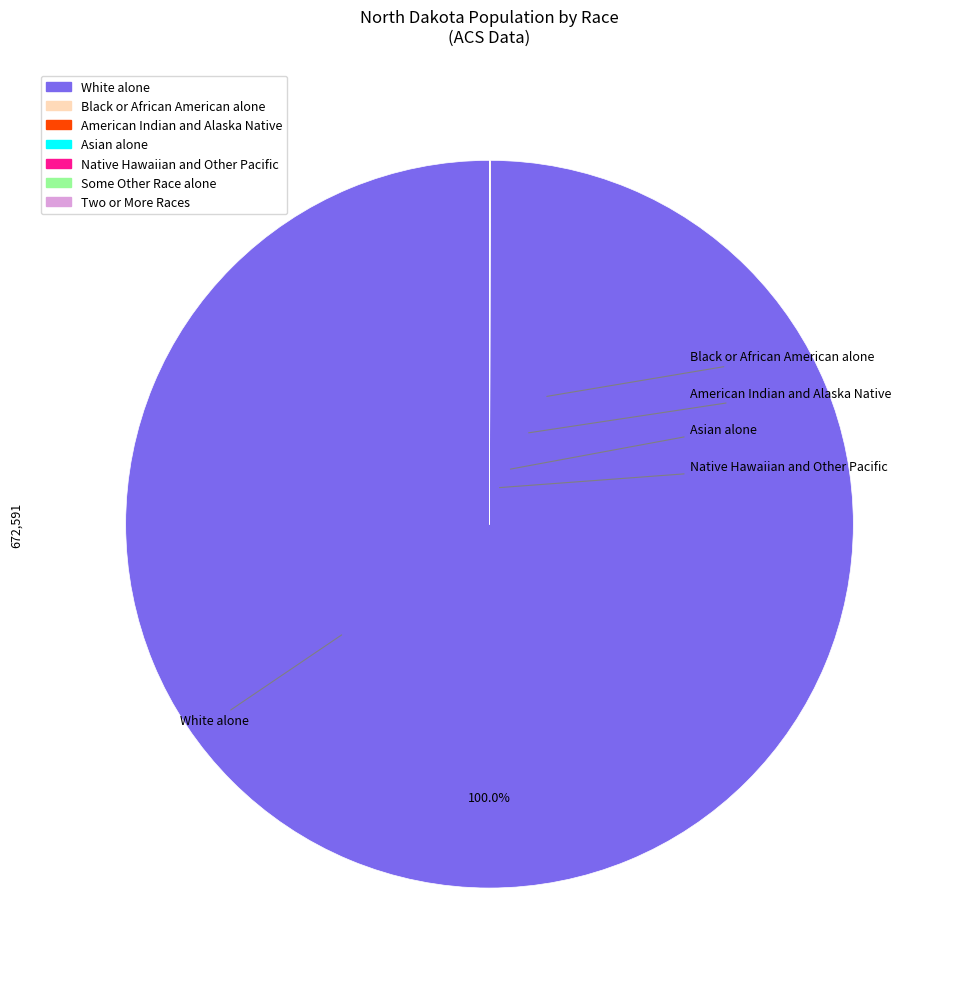

Does any single category account for the majority?

Yes